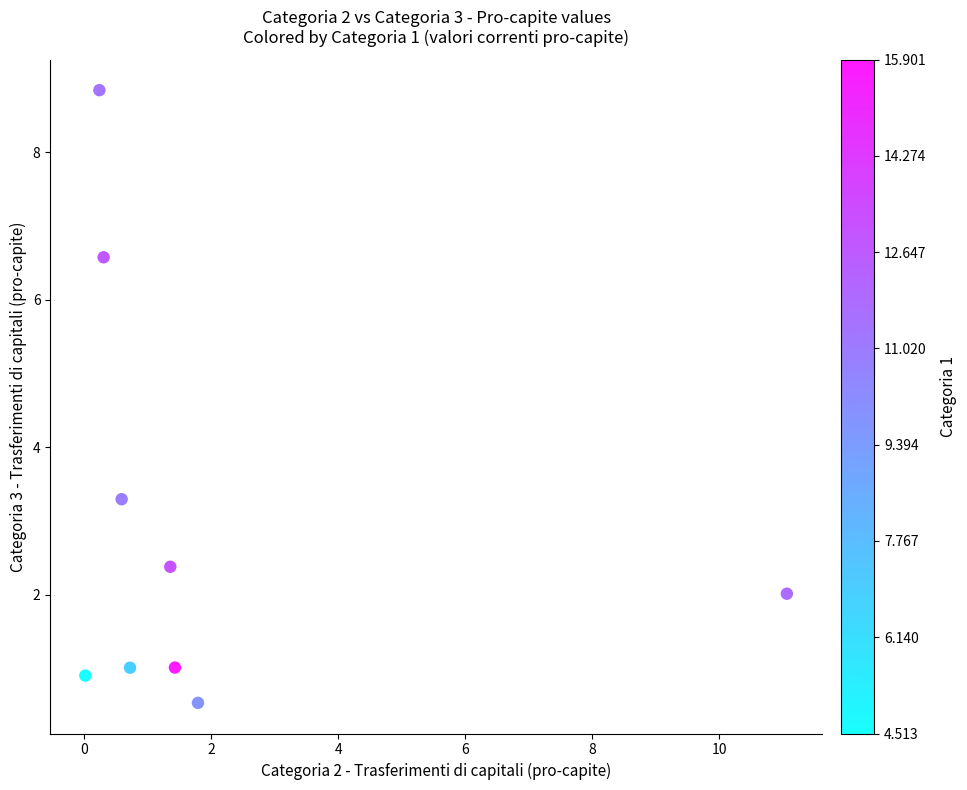

What is the average X value?

1.9